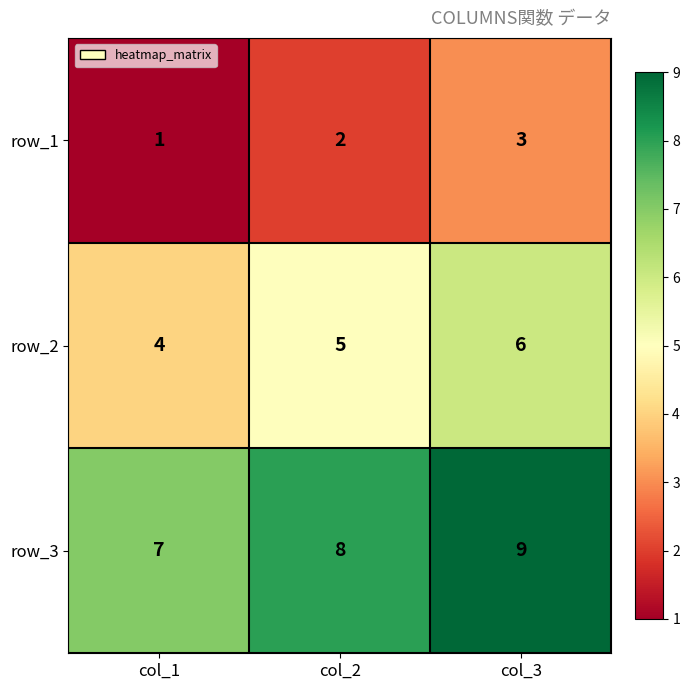

What is the maximum value for row_2?

6